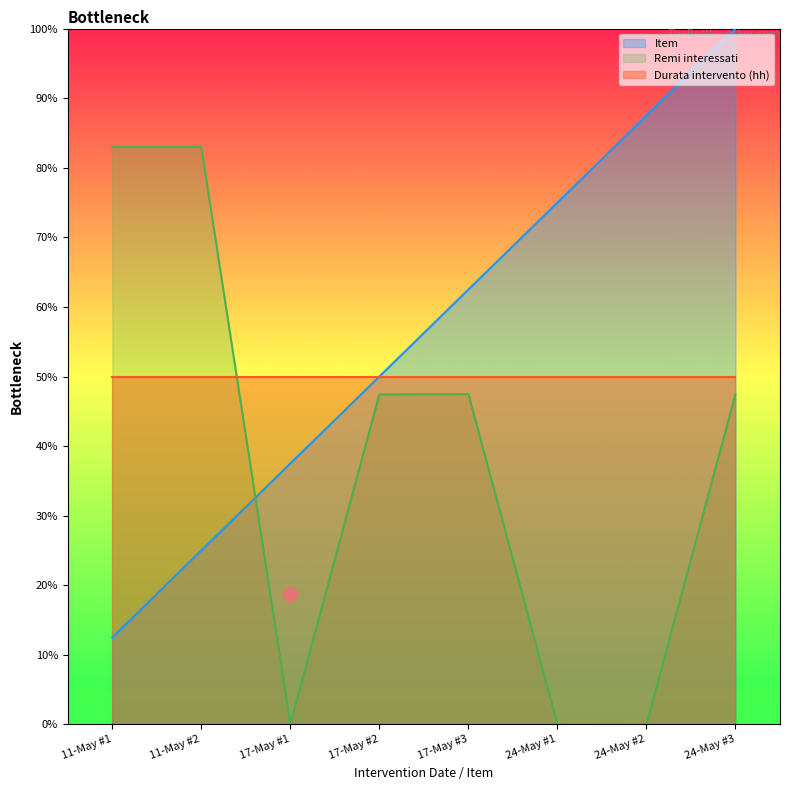

What position from the left is 11-May #2?

2